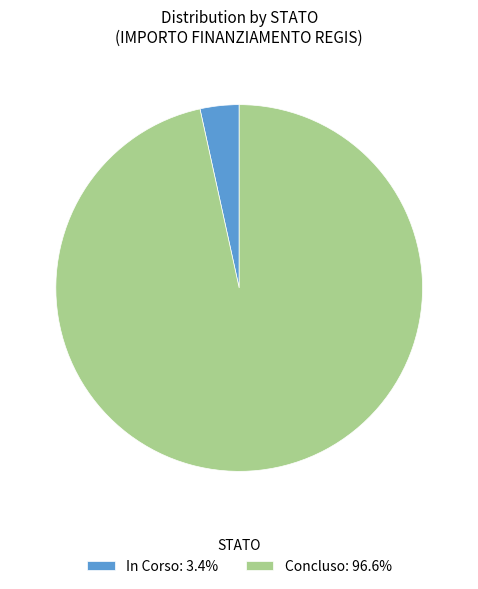

Combined, do In Corso: 3.4% and Concluso: 96.6% account for over 50%?

Yes